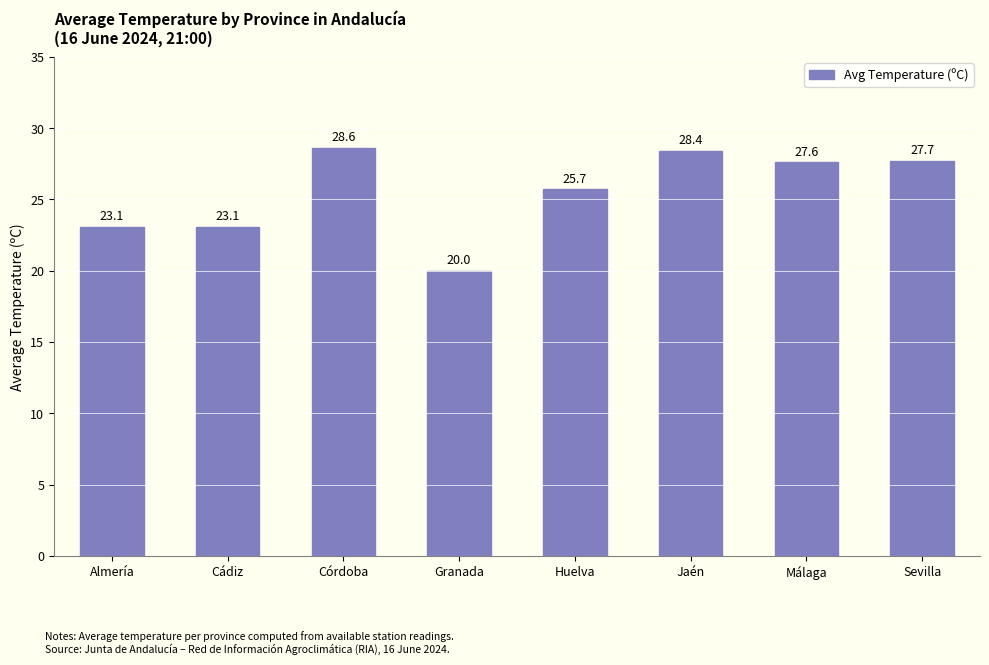

What is the change in value from Córdoba to Granada?

-8.6